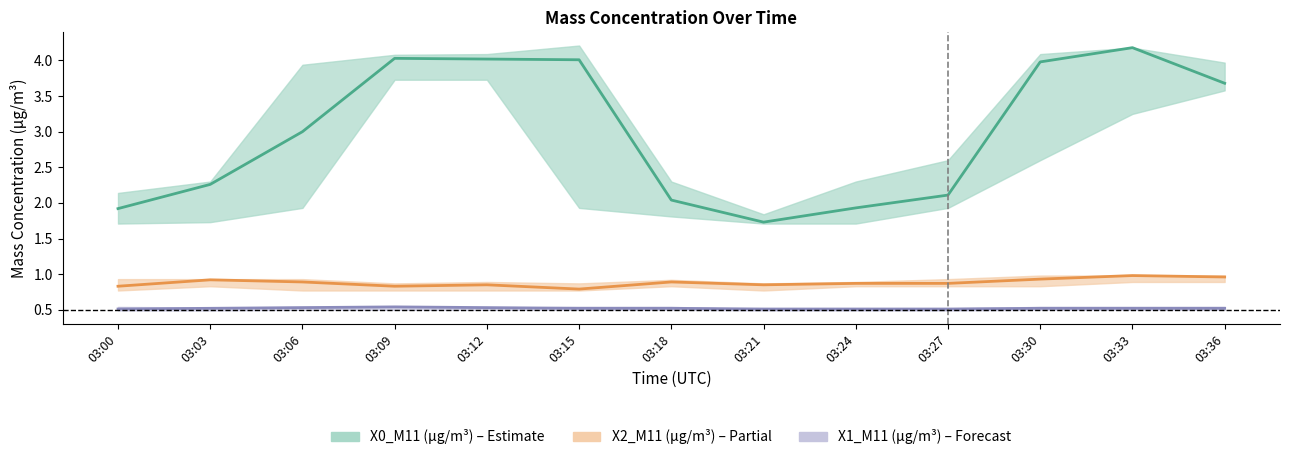

True or false: X2_M11 (μg/m³) has a value of 0.9 at 03:18.

True